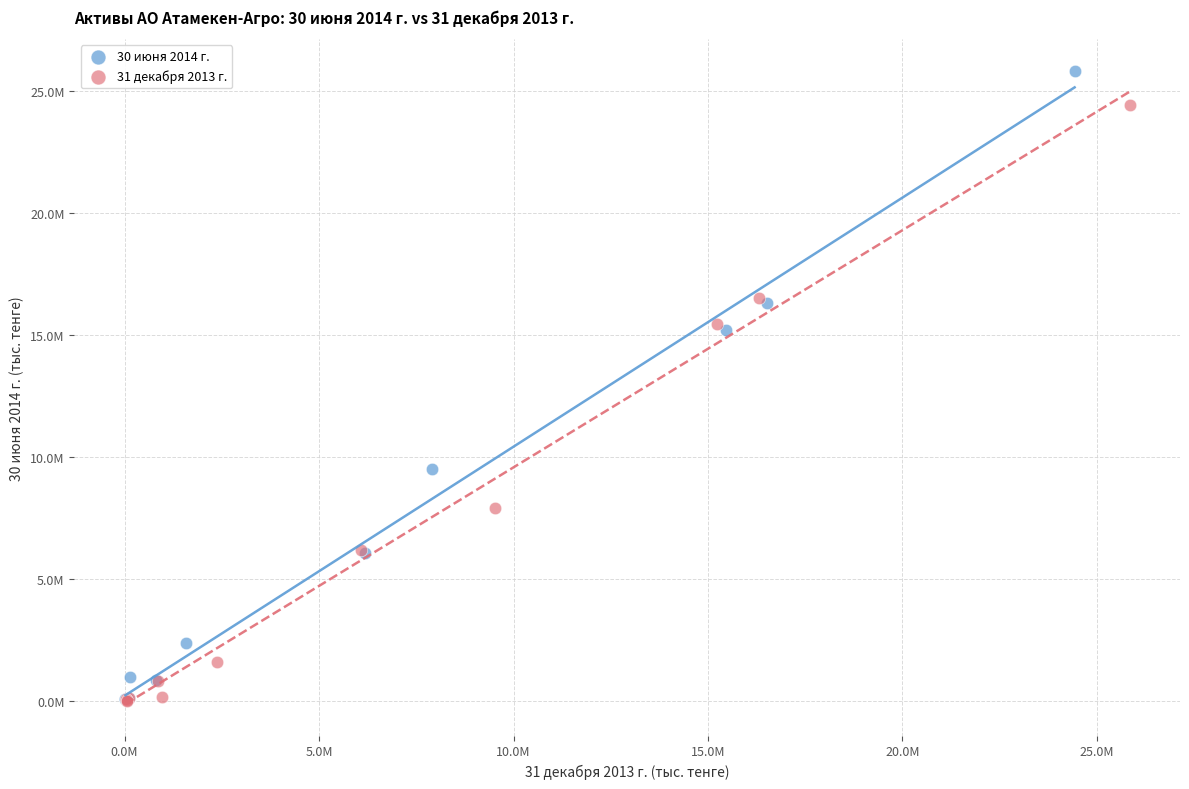

What are all the series names shown in the legend?

30 июня 2014 г., 31 декабря 2013 г.